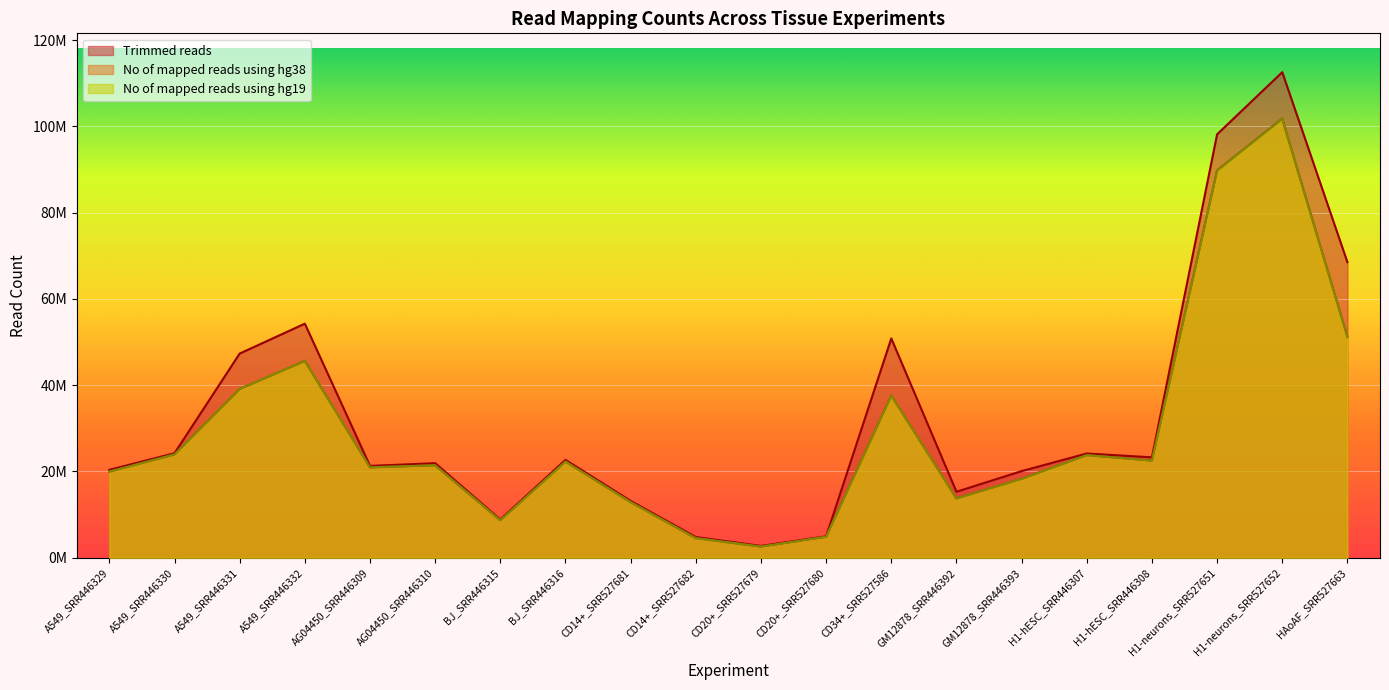

What is the sum of the Trimmed reads values at A549_SRR446330 and AG04450_SRR446310?

46148152